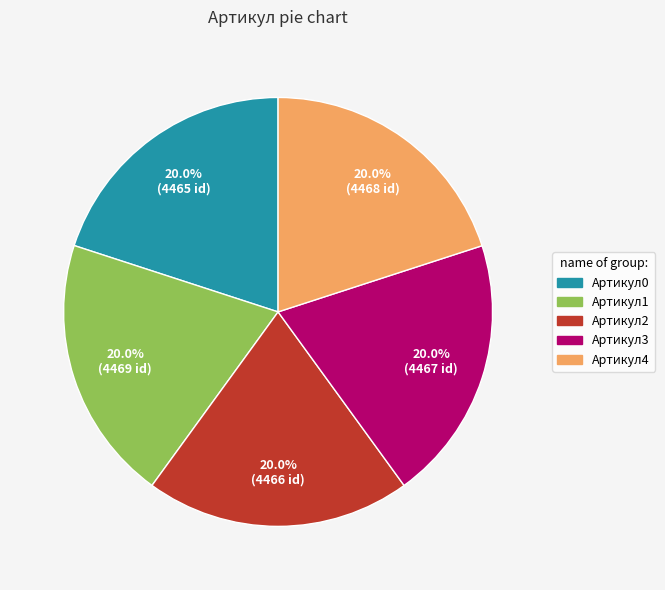

Is there any slice that represents more than half of the pie?

No